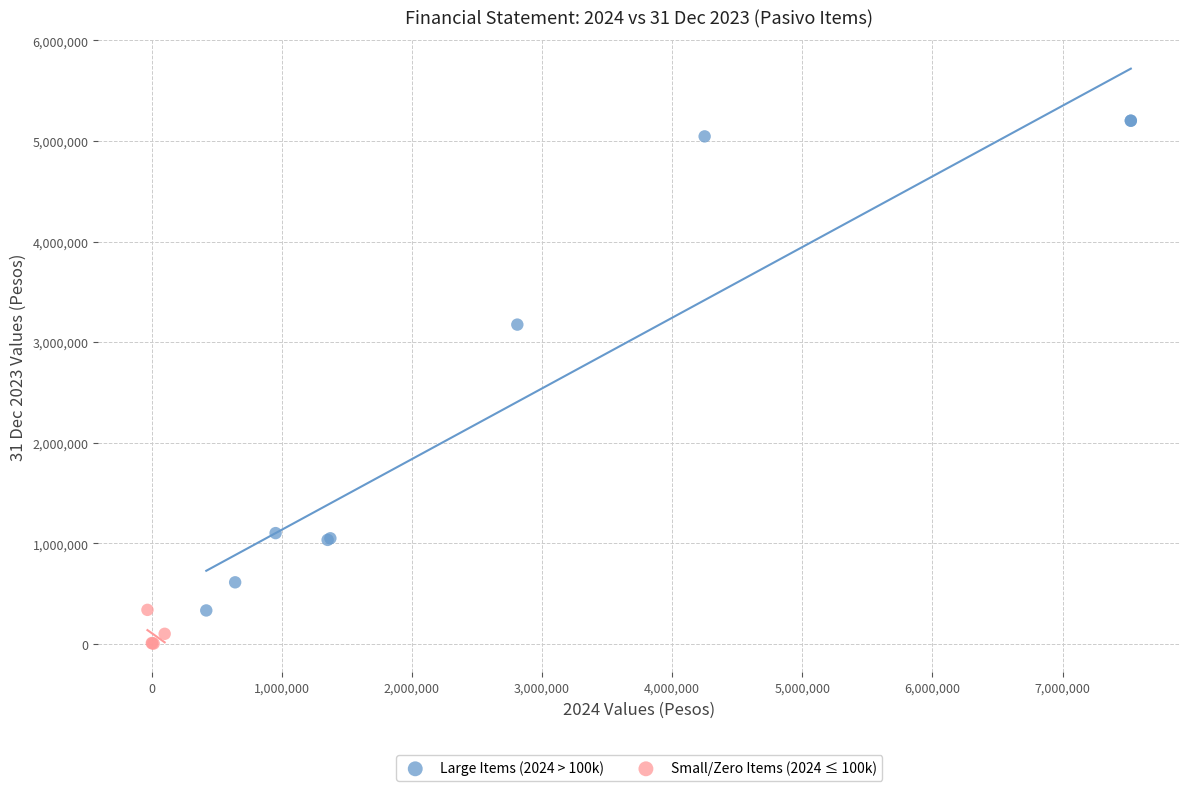

Which series contains the lowest Y value?

Small/Zero Items (2024 ≤ 100k)